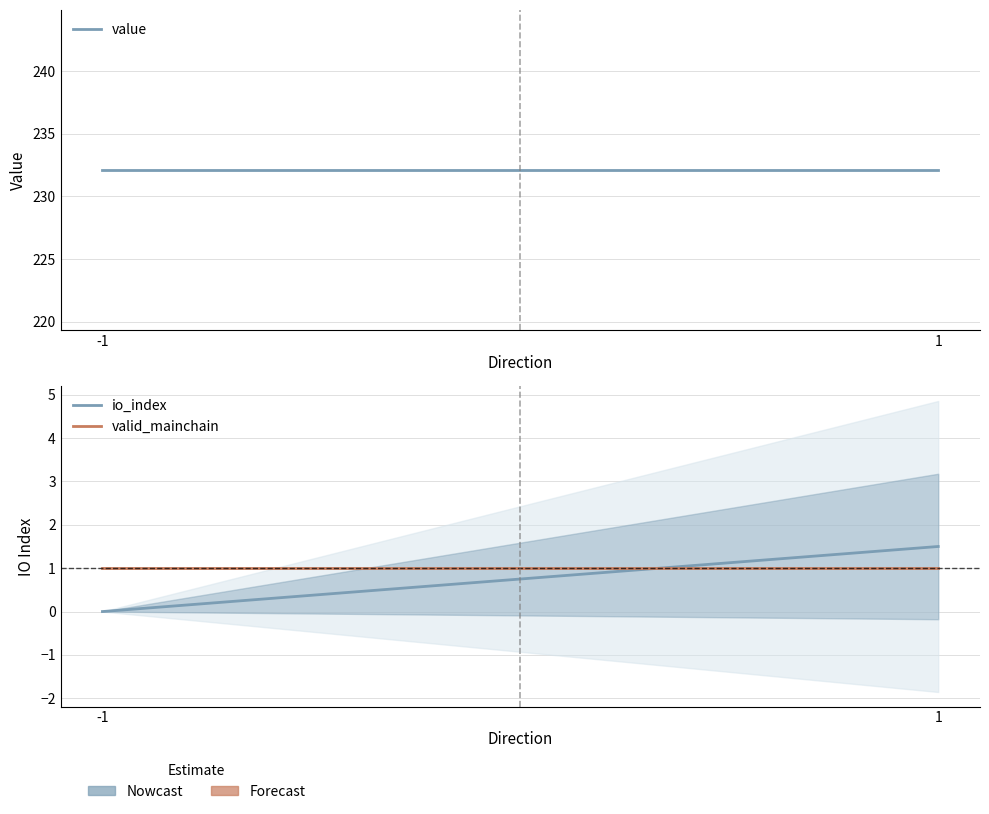

Which series changed the most between -1 and 1?

io_index